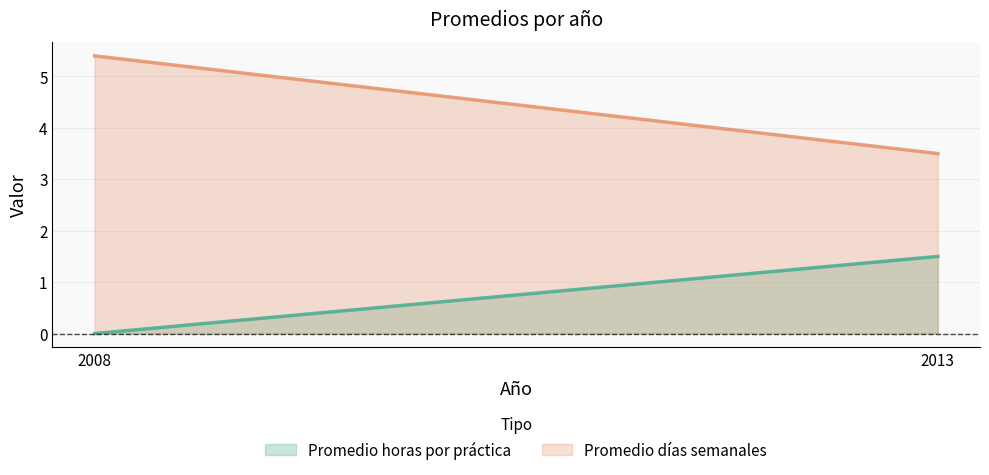

Rank the series by their average value, from highest to lowest.

Promedio días semanales, Promedio horas por práctica